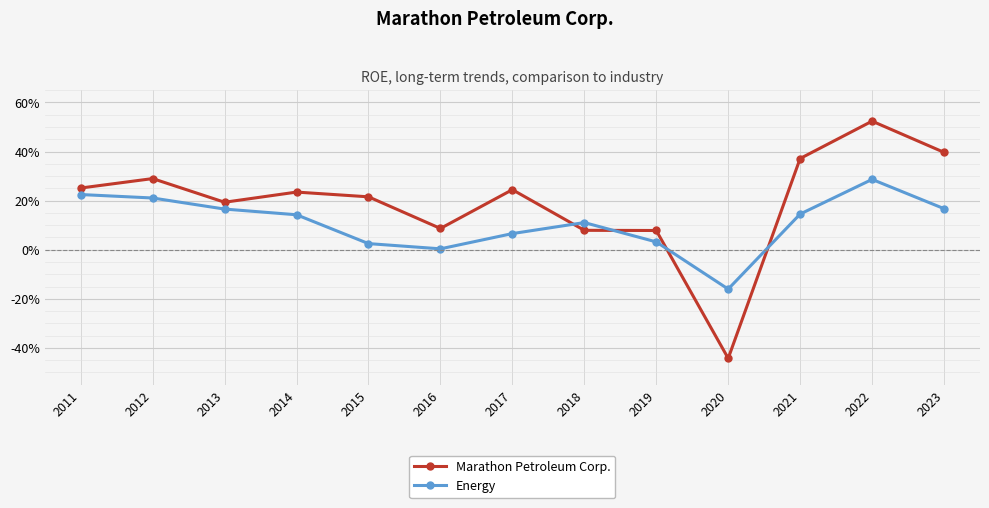

What are all the series names shown in the legend?

Marathon Petroleum Corp., Energy